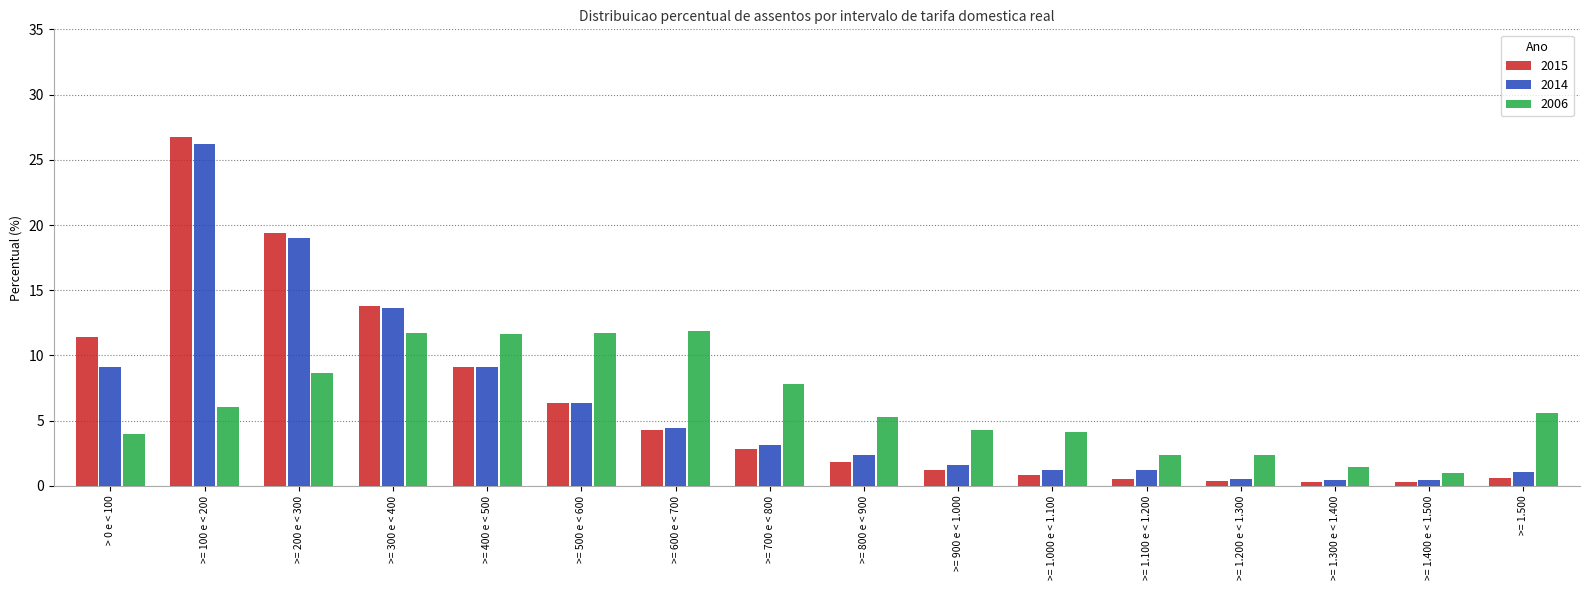

At which label does 2006 first exceed 5?

>= 100 e < 200